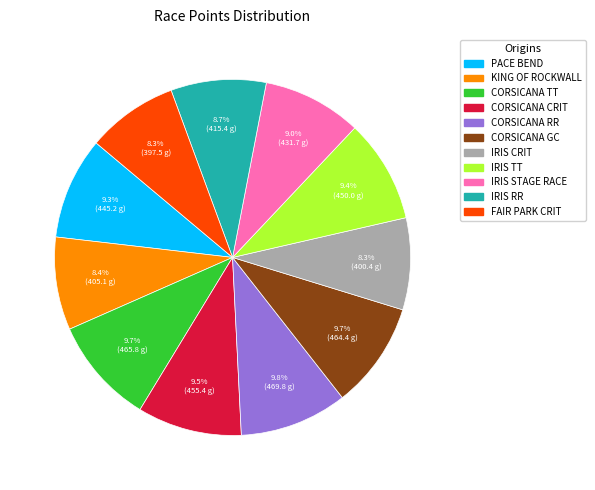

Does any single category account for the majority?

No